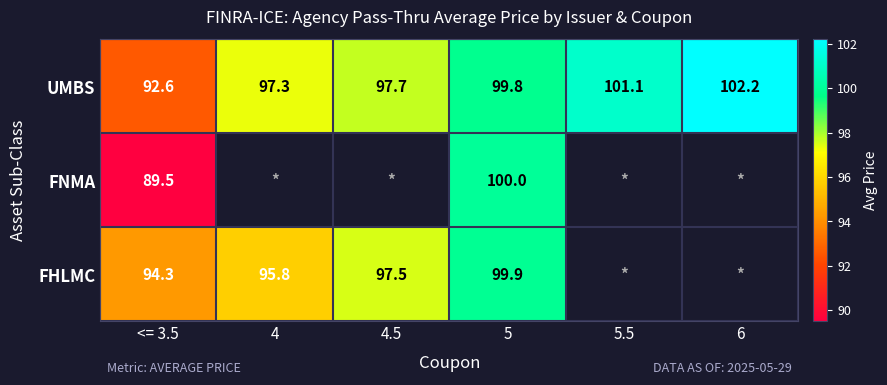

The value of UMBS at 4 is 32.1. True or false?

False